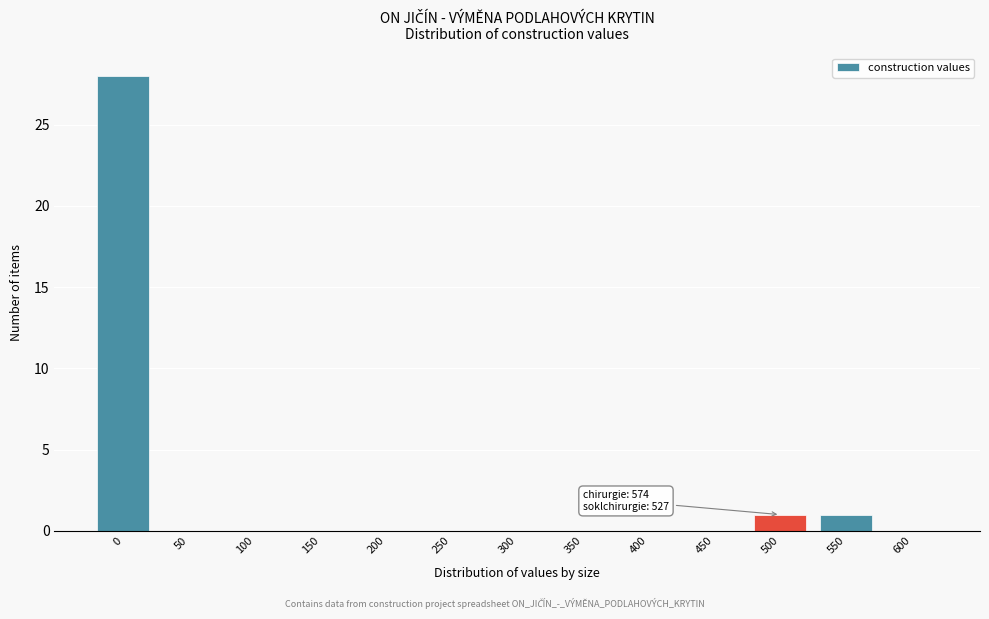

Reading left to right, extract all data points from this chart.

0=28	50=0	100=0	150=0	200=0	250=0	300=0	350=0	400=0	450=0	500=1	550=1	600=0